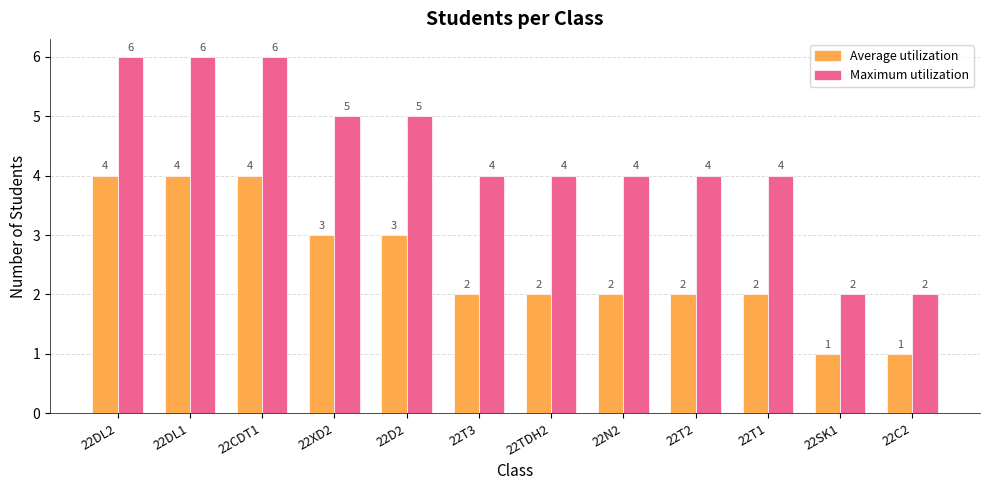

The value of Average utilization at 22DL1 is 4. True or false?

True